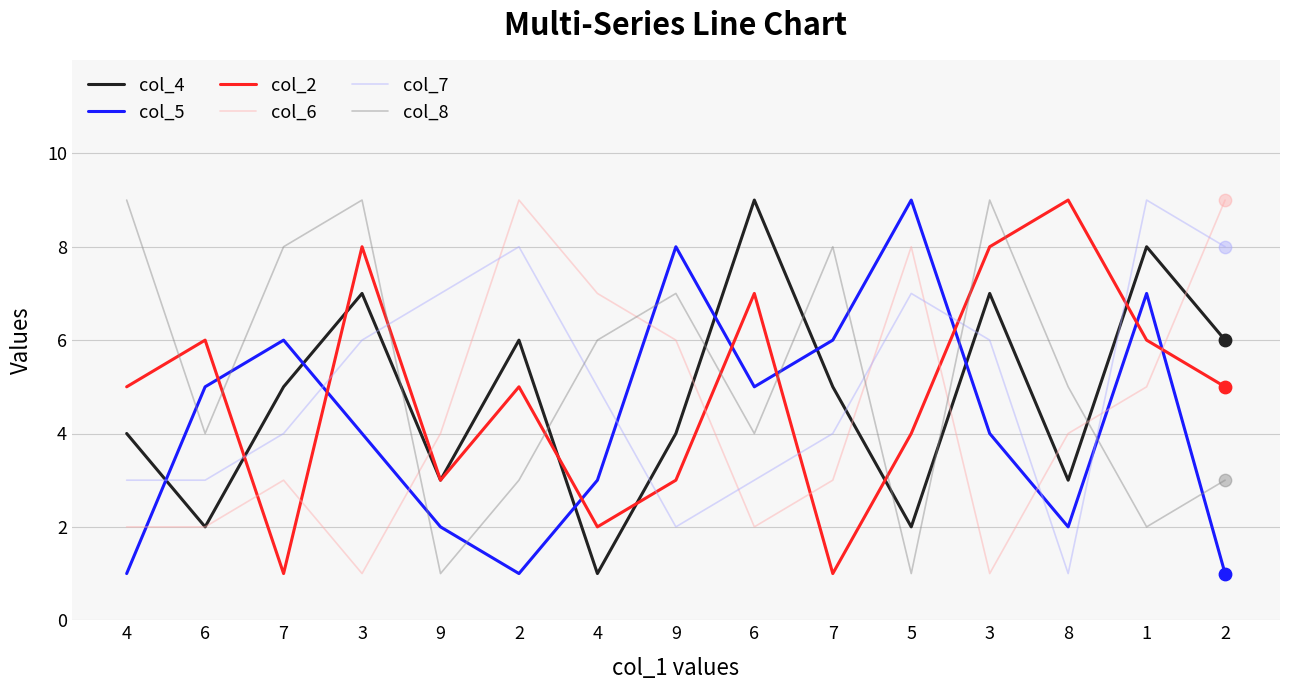

What are all the series names shown in the legend?

col_4, col_5, col_2, col_6, col_7, col_8